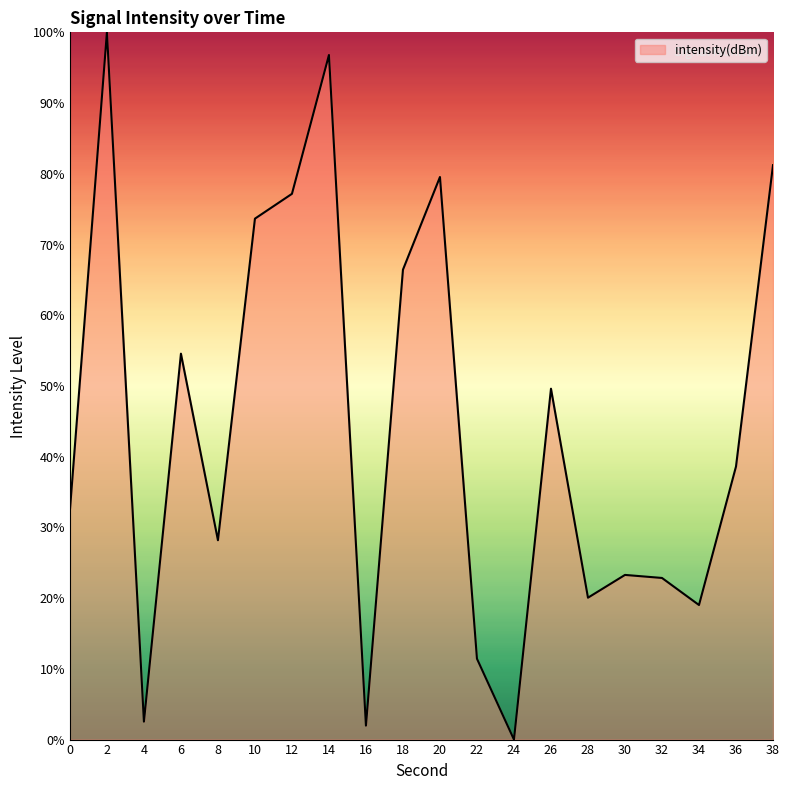

What is the difference between the values at 0 and 26?

17.2